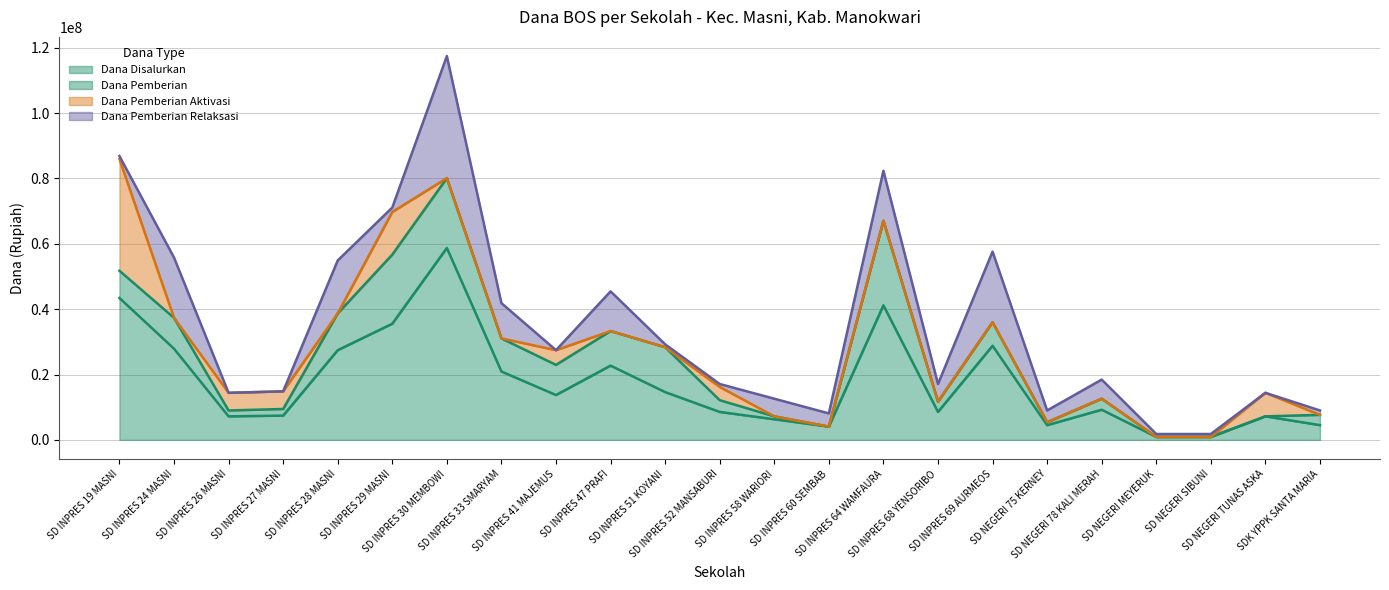

What is the average value of the Dana Disalurkan series?

17579348